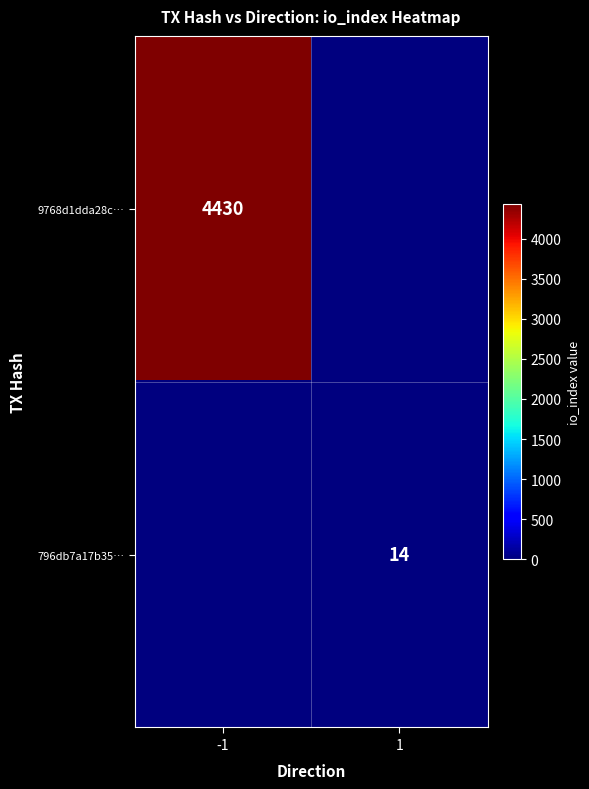

At how many categories does at least one series exceed 3027?

1